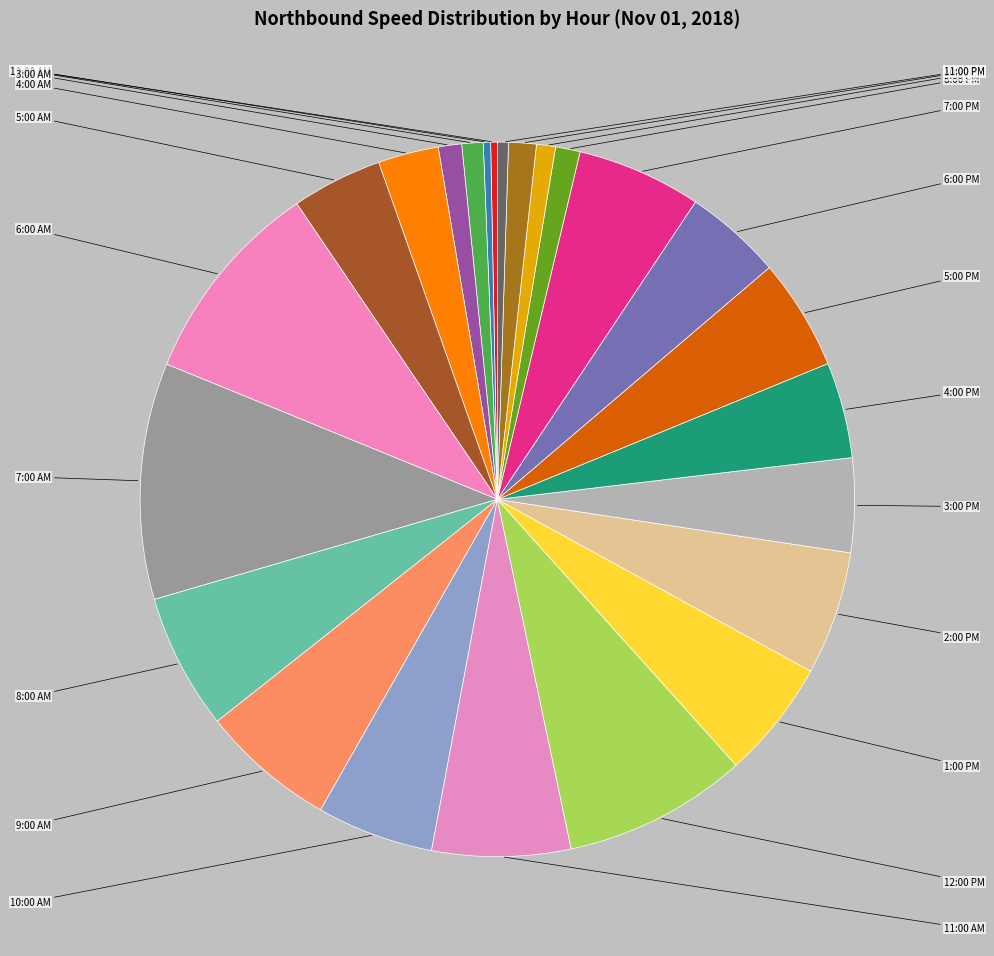

How many slices are in this pie chart?

24